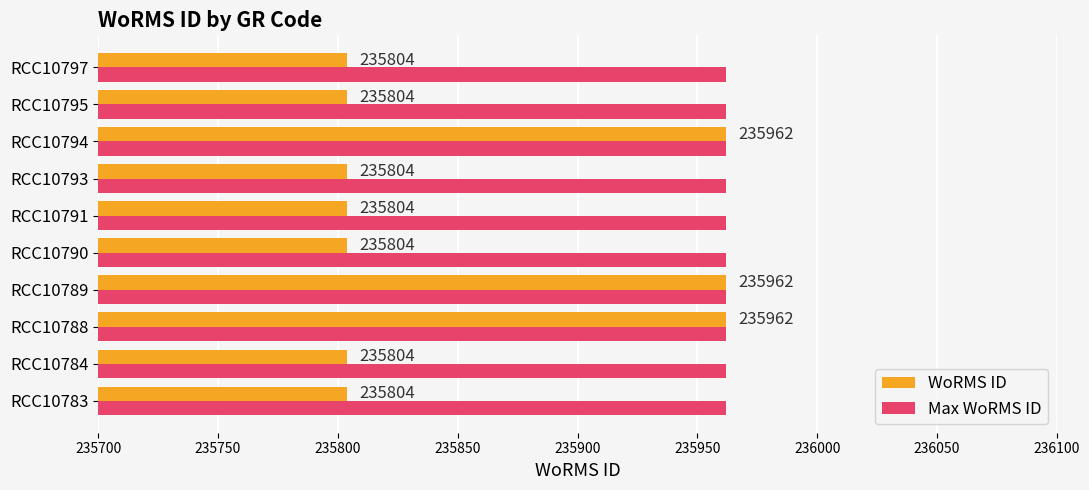

Read the WoRMS ID value at RCC10795.

235804